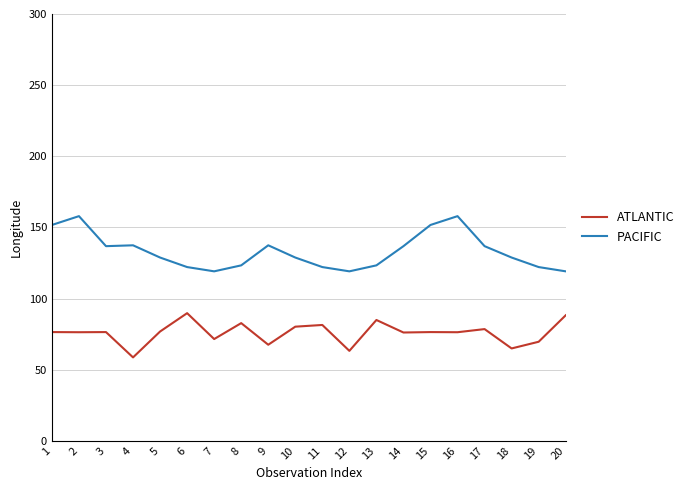

Rank the series by their average value, from highest to lowest.

PACIFIC, ATLANTIC